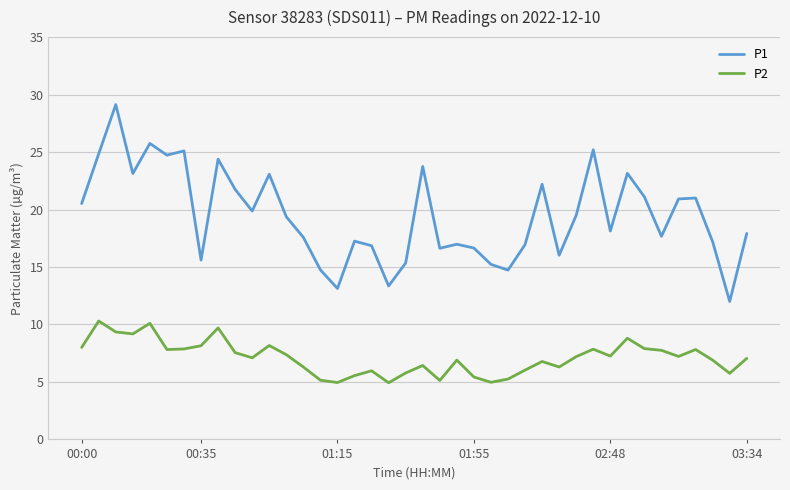

True or false: P1 has more than 1 points higher than both neighbors.

True